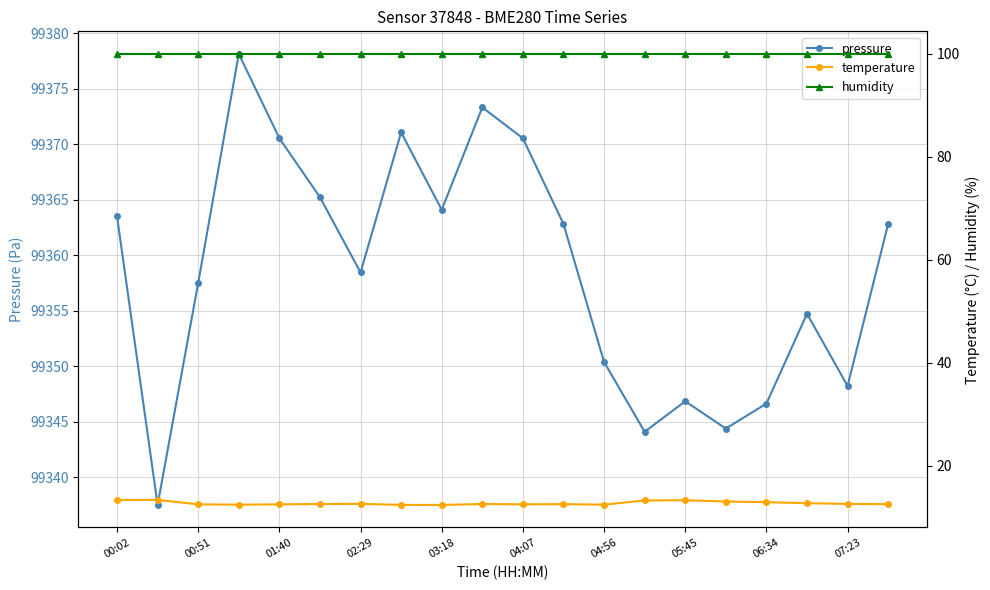

What is the difference between the pressure values at 05:45 and 01:40?

23.7